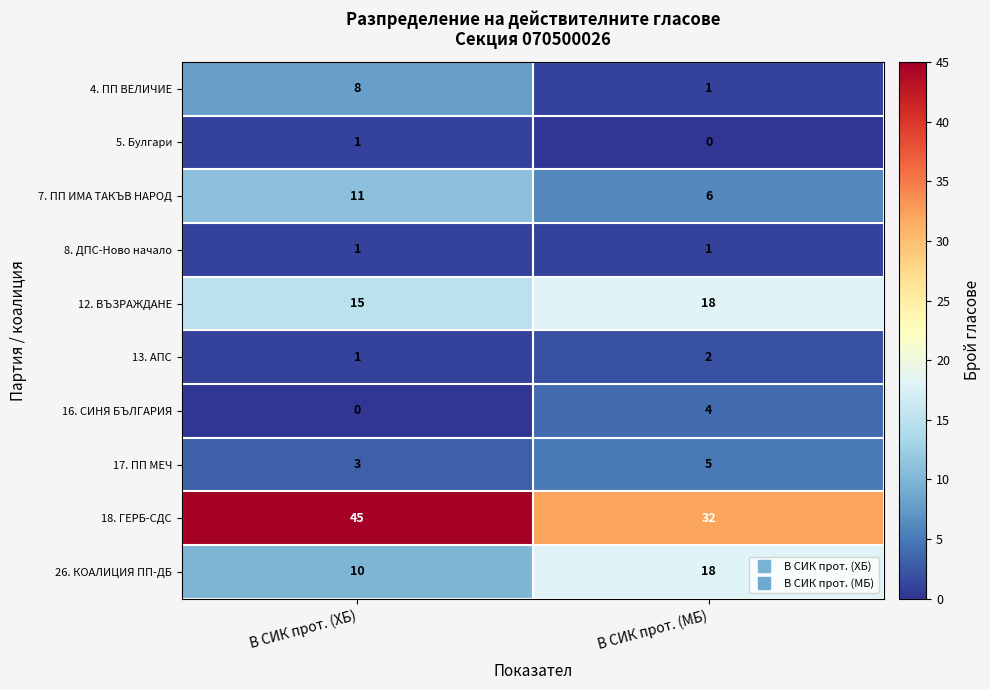

What is the sum of the 13. АПС values at В СИК прот. (МБ) and В СИК прот. (ХБ)?

3